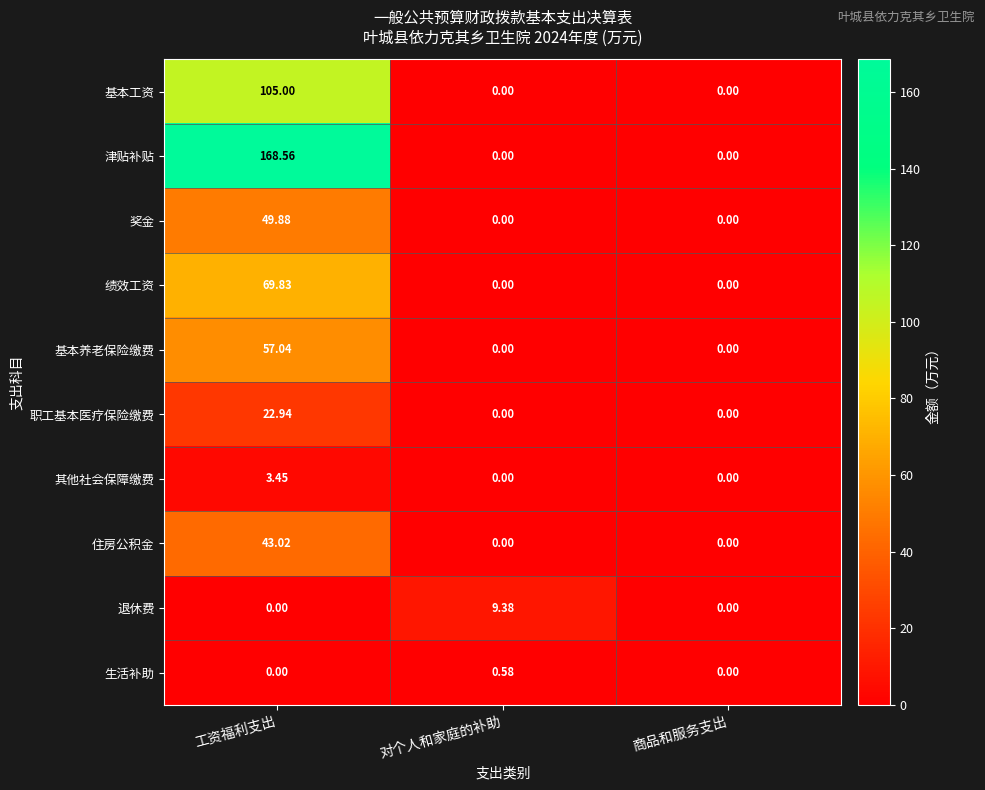

Is the value of 其他社会保障缴费 at 工资福利支出 greater than the value of 基本工资 at 商品和服务支出?

Yes